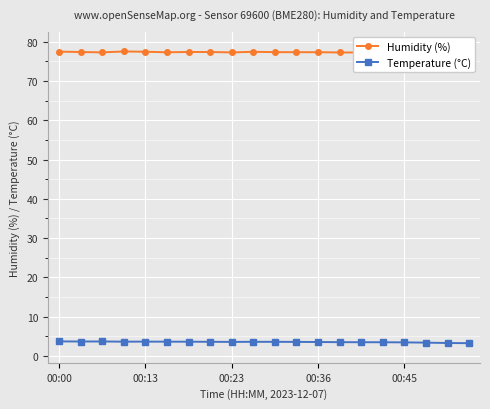

Which series has the largest total across all categories?

Humidity (%)